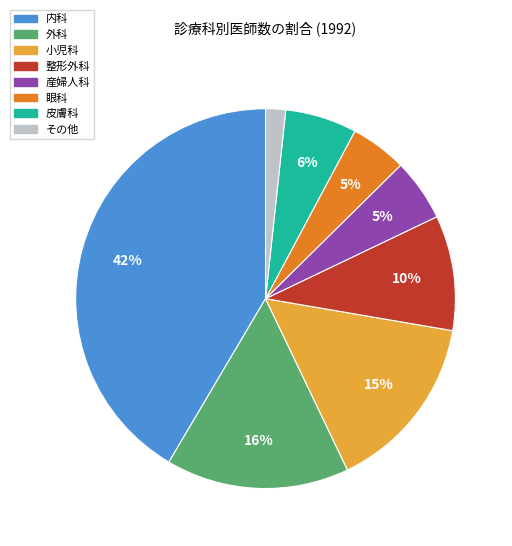

To the nearest percent, what is the difference between the largest and smallest slice percentages?

40%